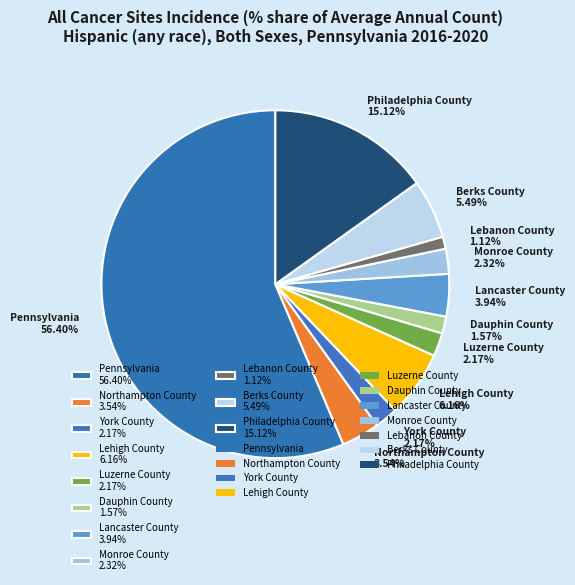

Approximately how many times larger is the value at Dauphin County 1.57% compared to Northampton County 3.54%?

0.4